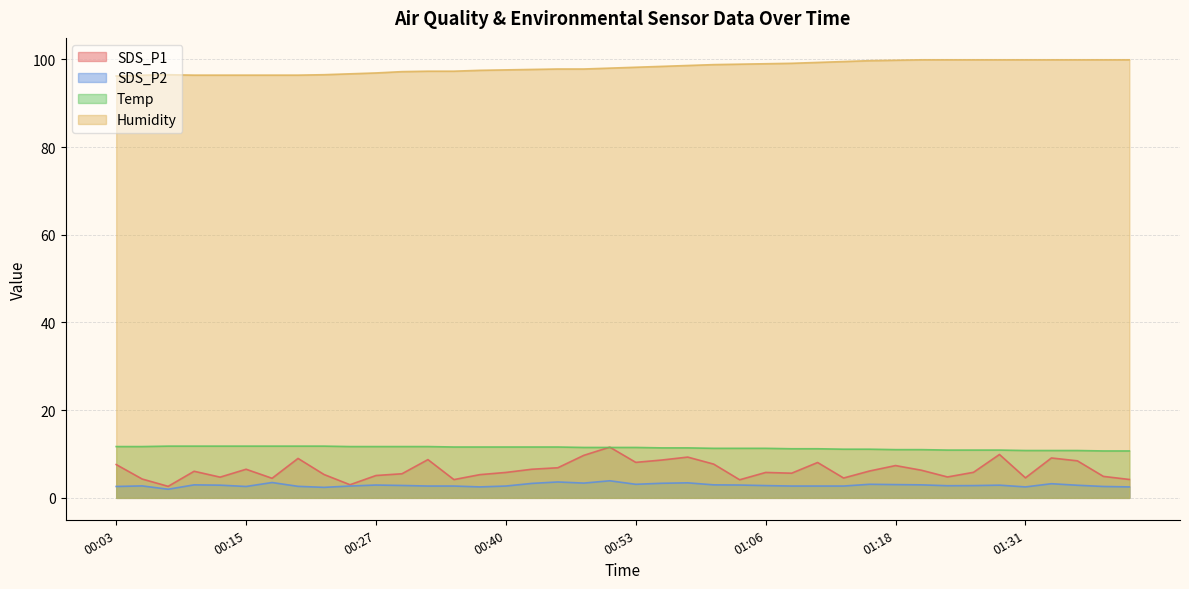

Rank the series by their maximum value, from highest to lowest.

Humidity, Temp, SDS_P1, SDS_P2